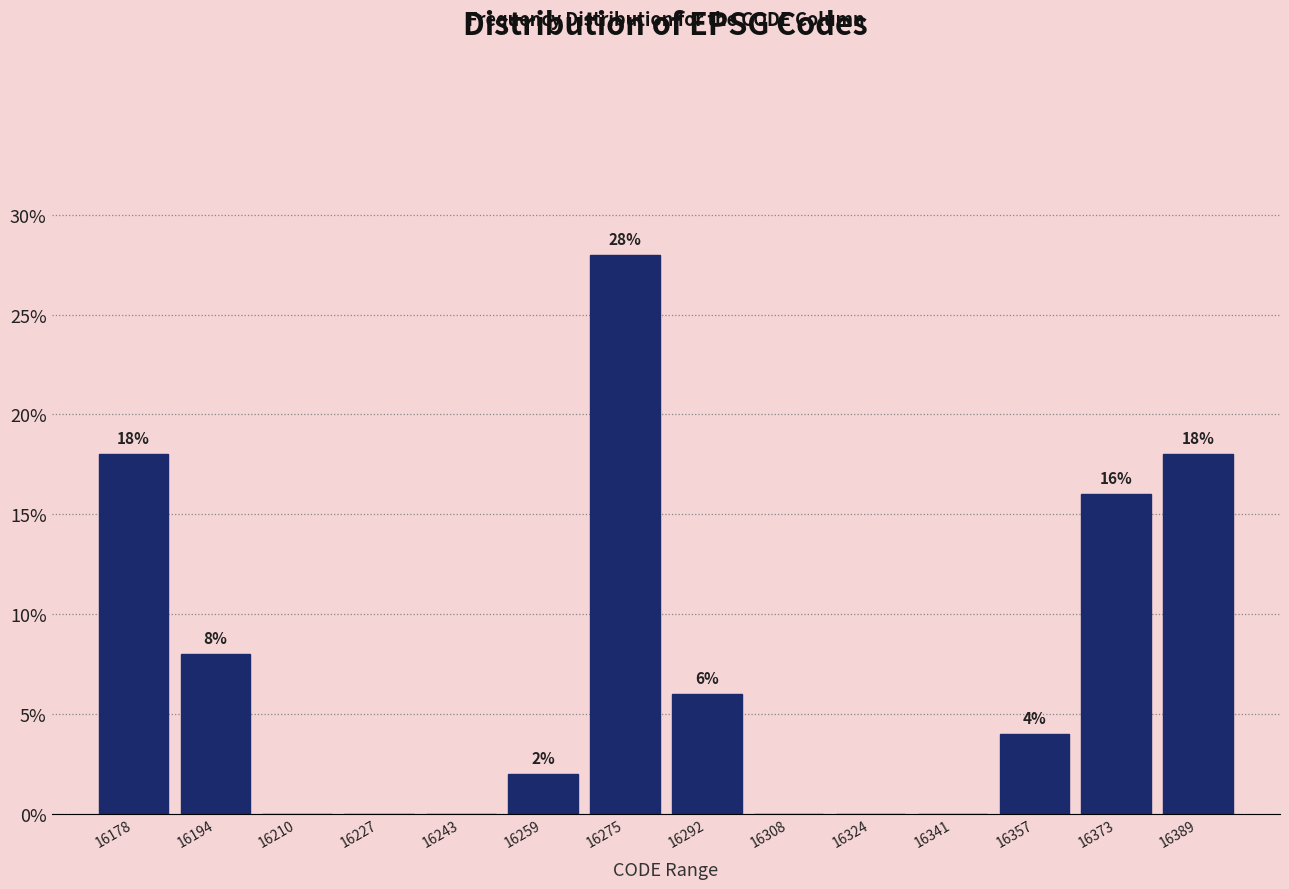

Over which range of the x-axis is the bar tallest?

16268 to 16284